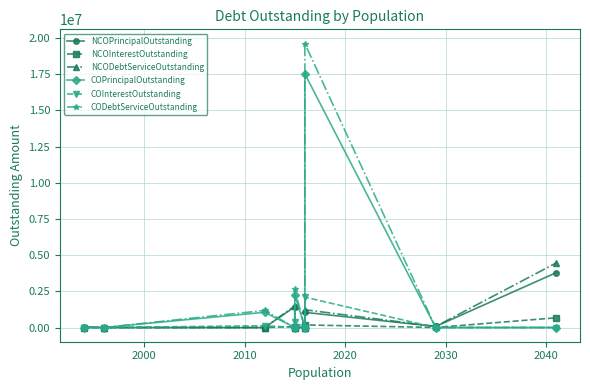

What is the difference between the second highest and minimum values in the CODebtServiceOutstanding series?

2627911.0